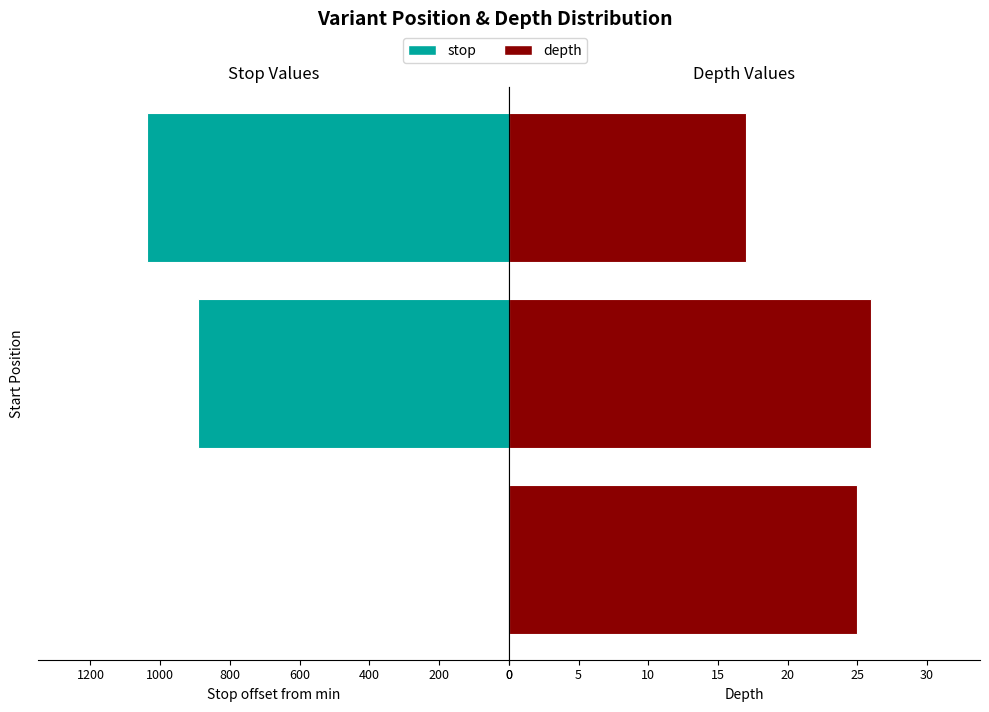

The depth series shows 17 at 156235611. True or false?

True